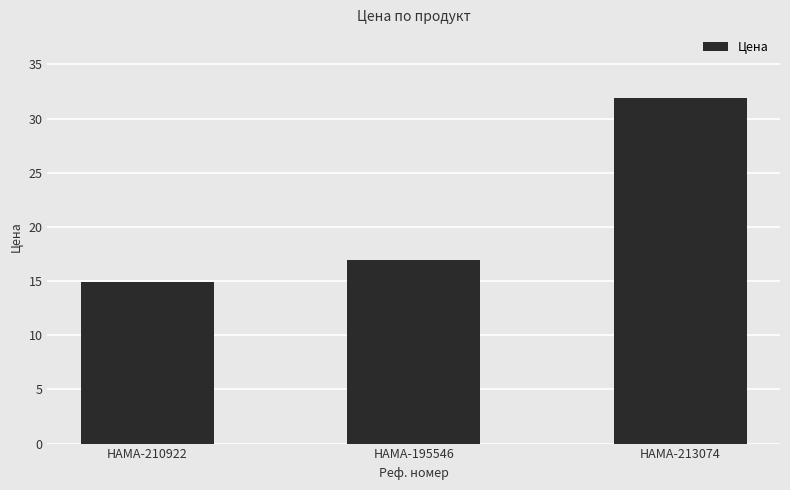

What position from the left is HAMA-195546?

2